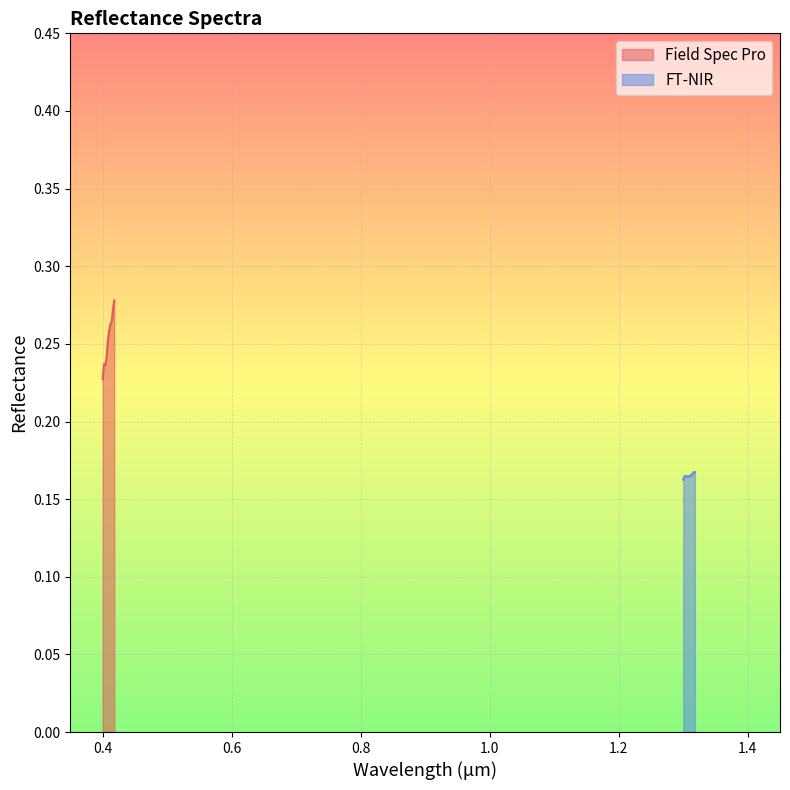

What position from the right is 0.404?

8